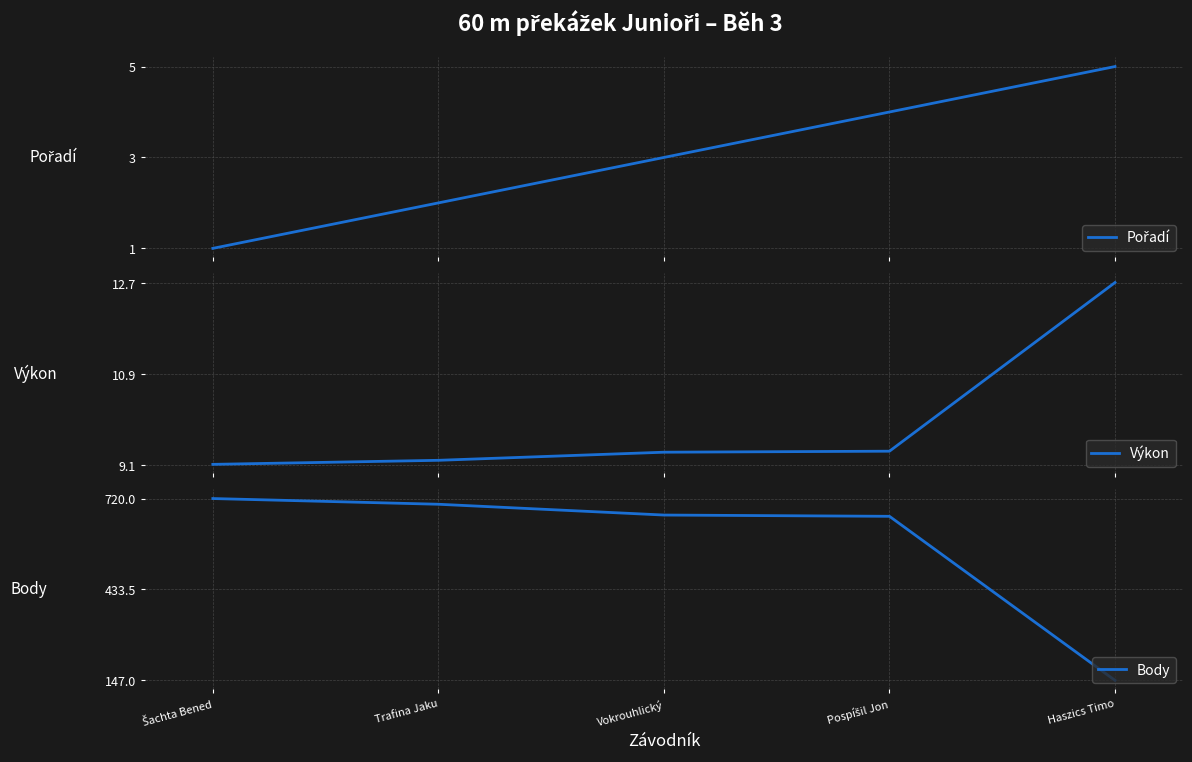

What is the difference between the maximum and minimum values in the Body series?

573